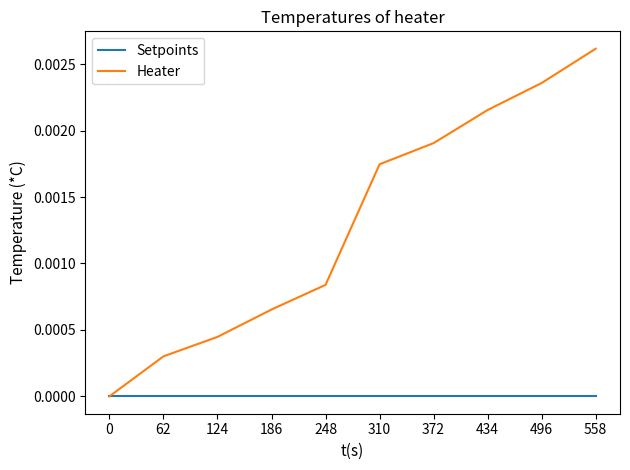

Rank the series at 372 from highest to lowest value.

Heater, Setpoints